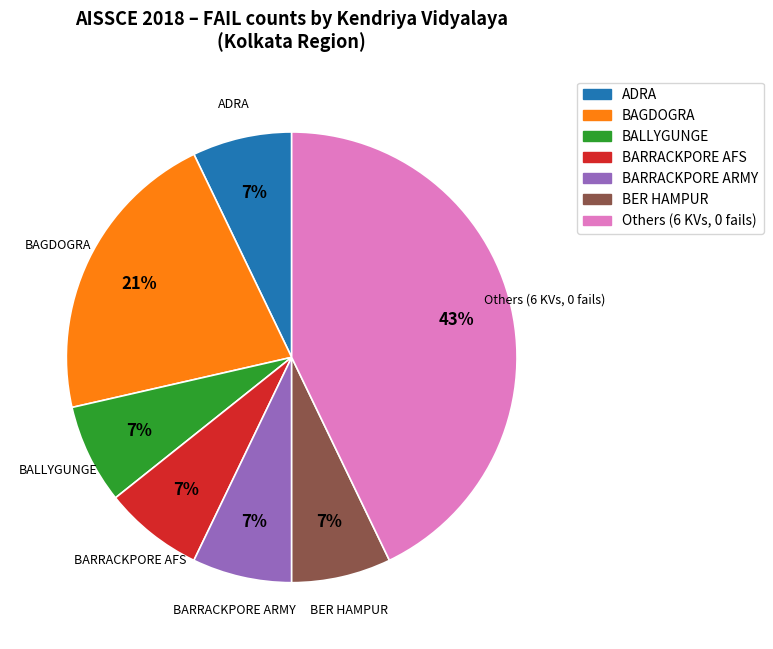

Does any single category account for the majority?

No